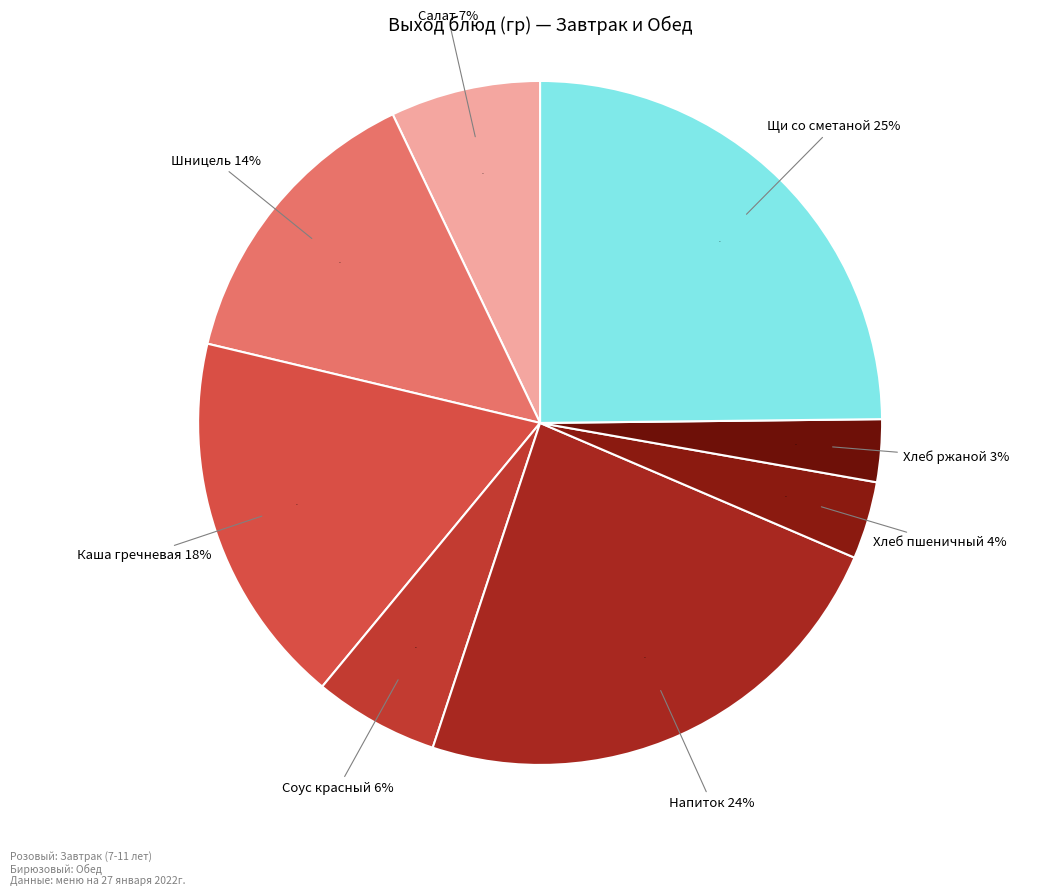

To the nearest percent, what is the average slice percentage?

12%